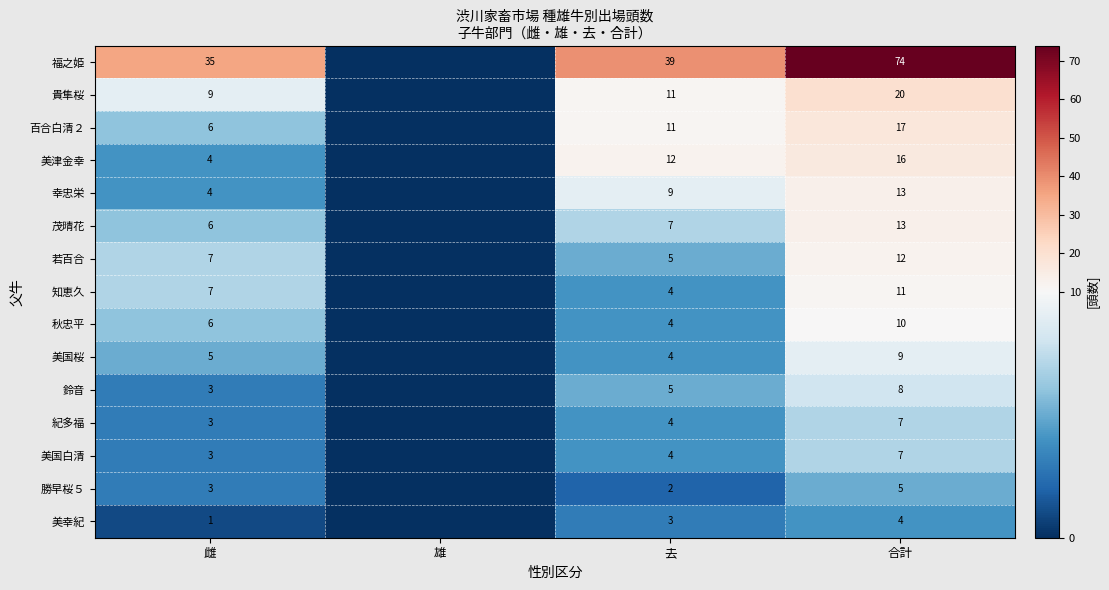

True or false: 福之姫 has a value of 35 at 雌.

True